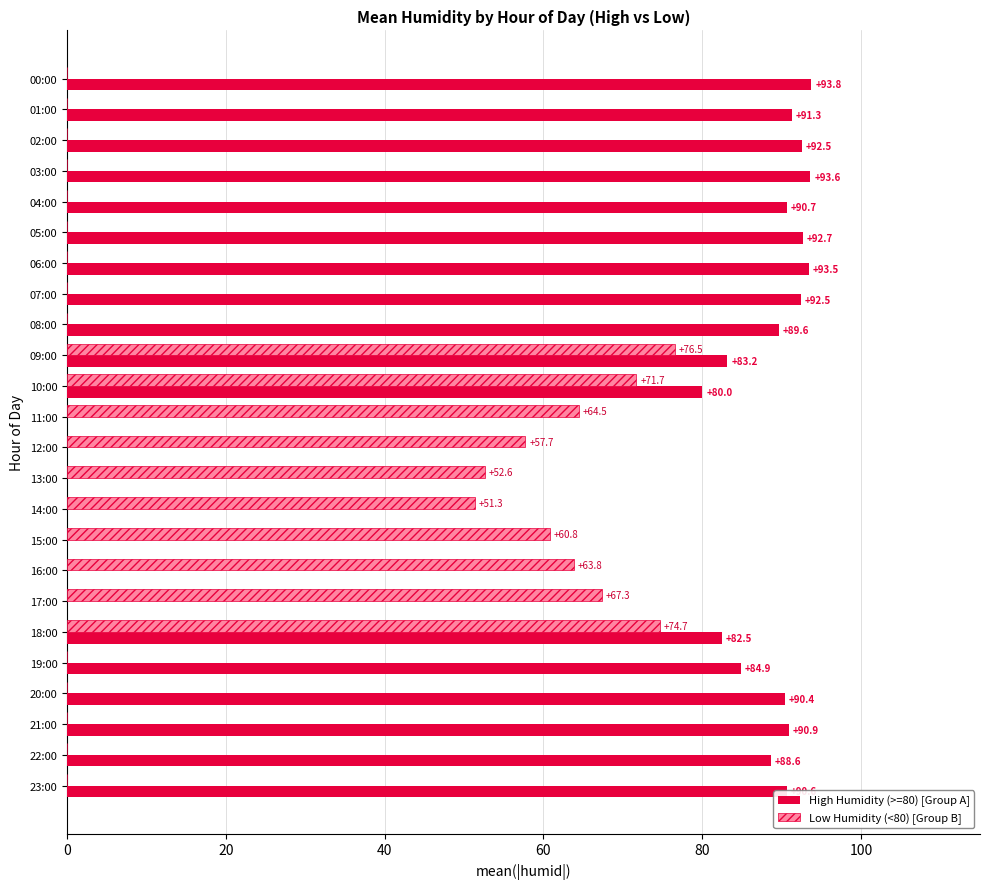

What is the sum of the High Humidity (>=80) [Group A] values at 10:00 and 16:00?

80.0